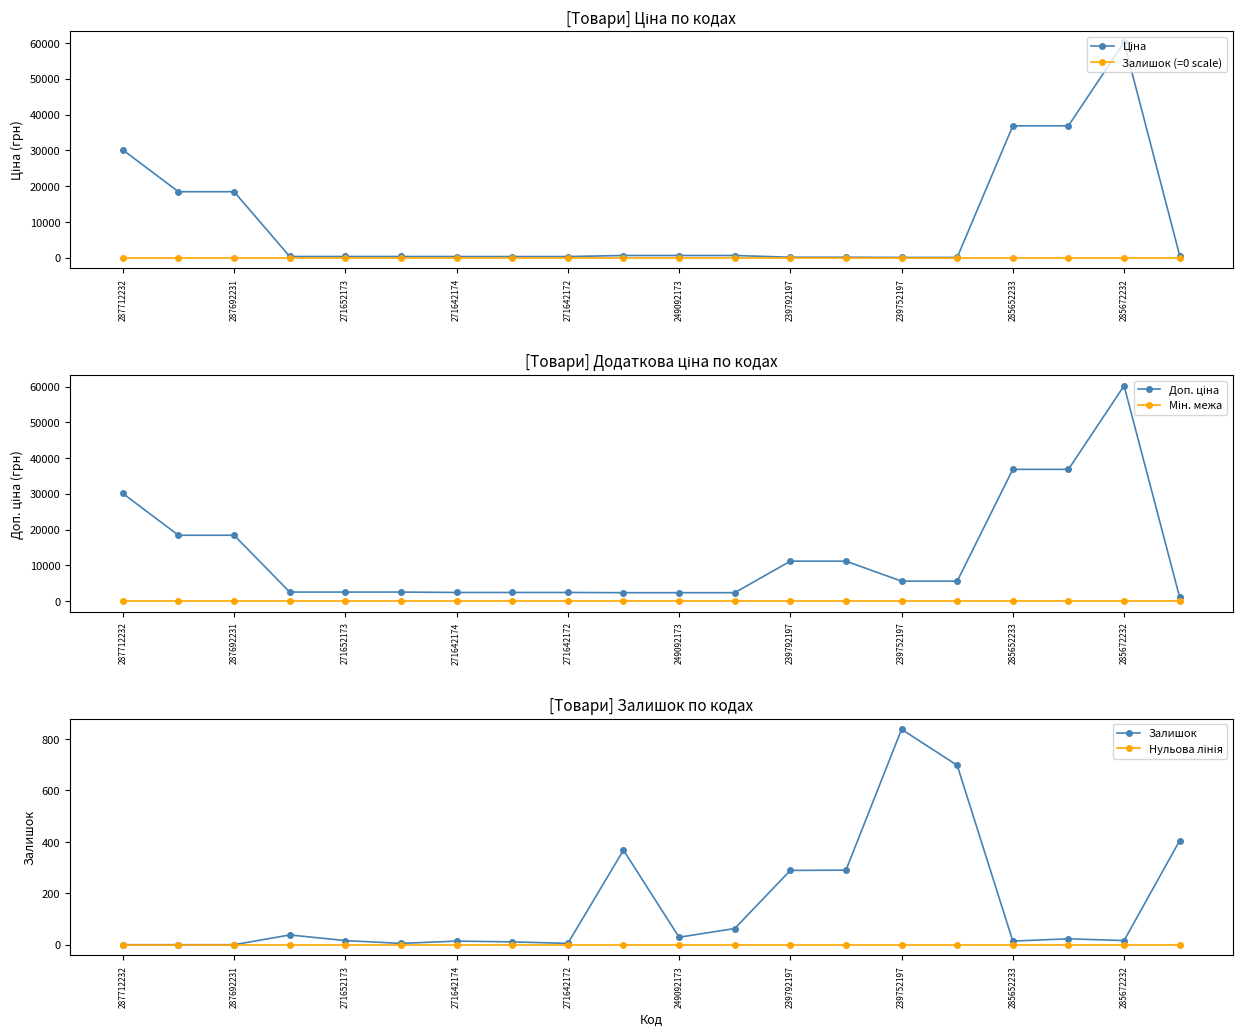

True or false: Залишок (=0 scale) has a value of 0.0 at 239792197.

True